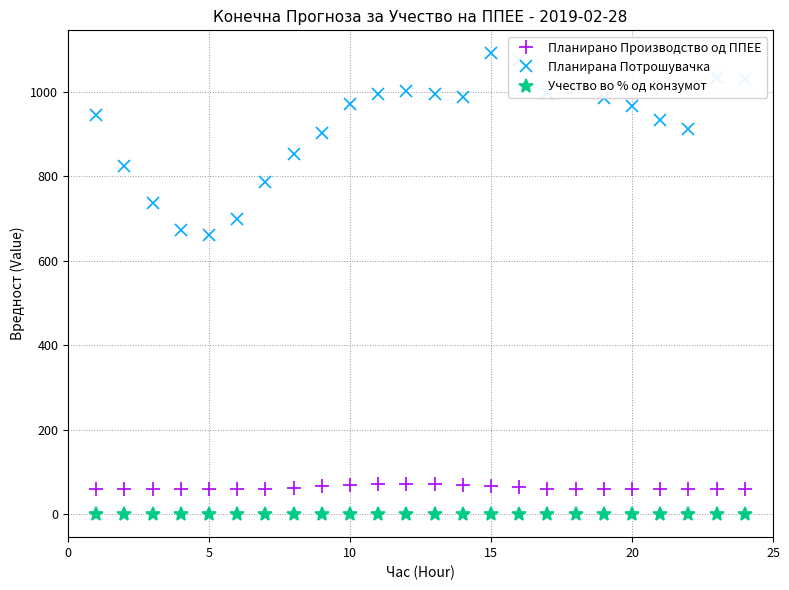

How many lines are shown in the chart?

3